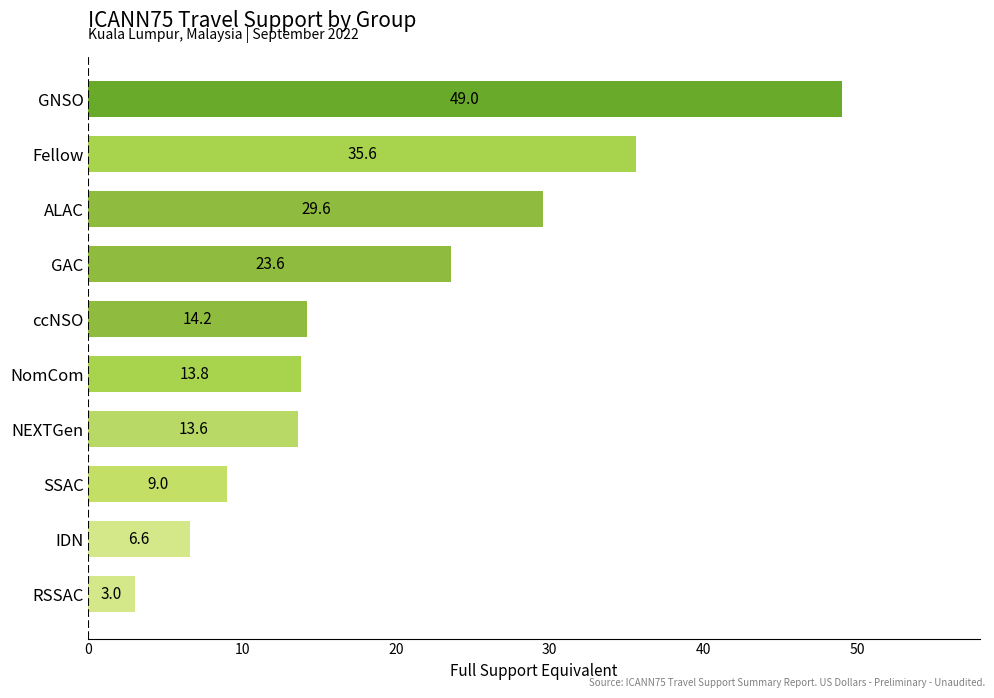

How many data points does each series have?

10